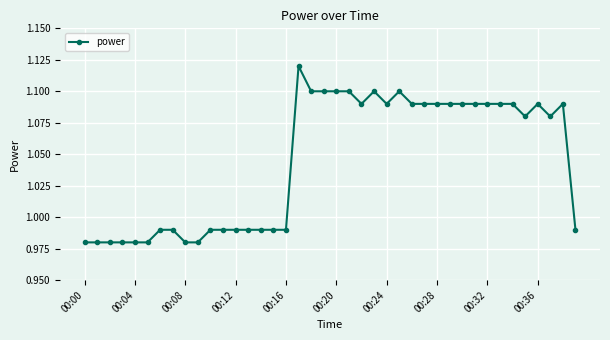

Is this an area chart (filled region under the line)?

No